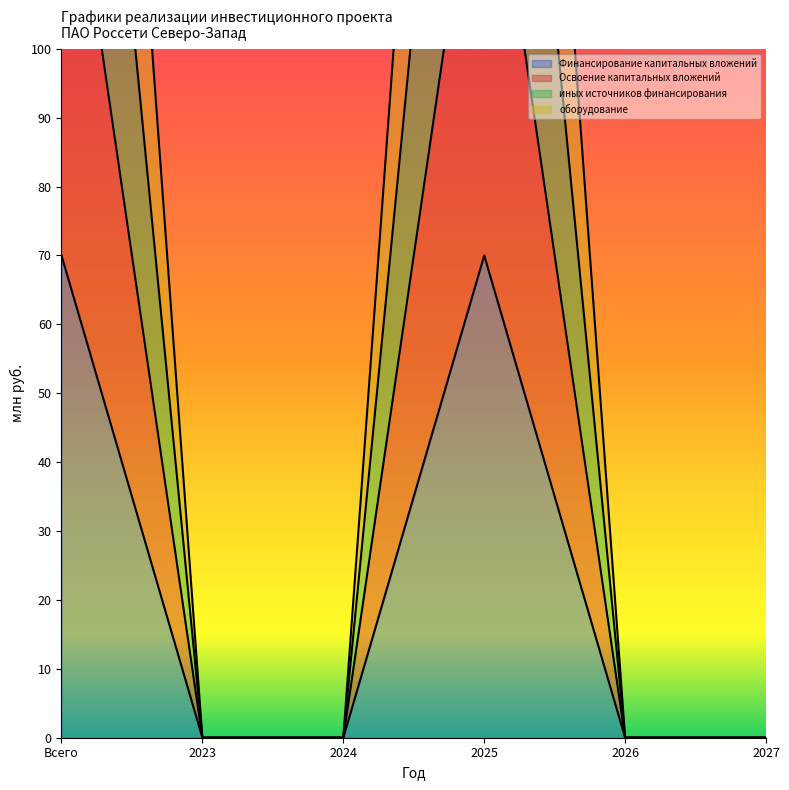

At which category does оборудование reach its first local peak?

2025